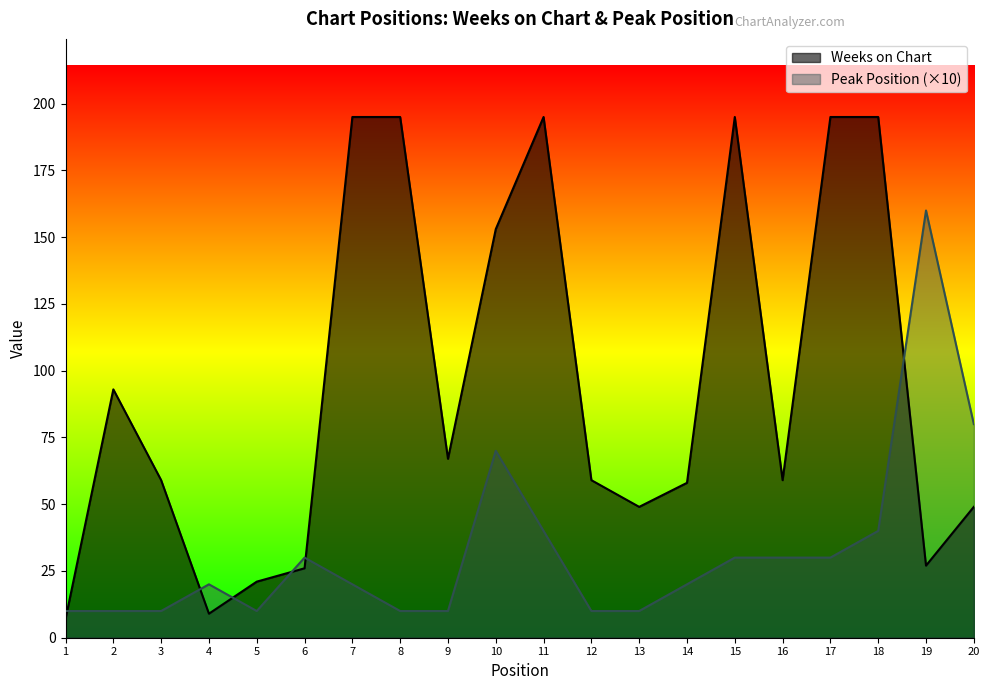

How many times do Peak Position and Weeks on Chart cross each other?

6